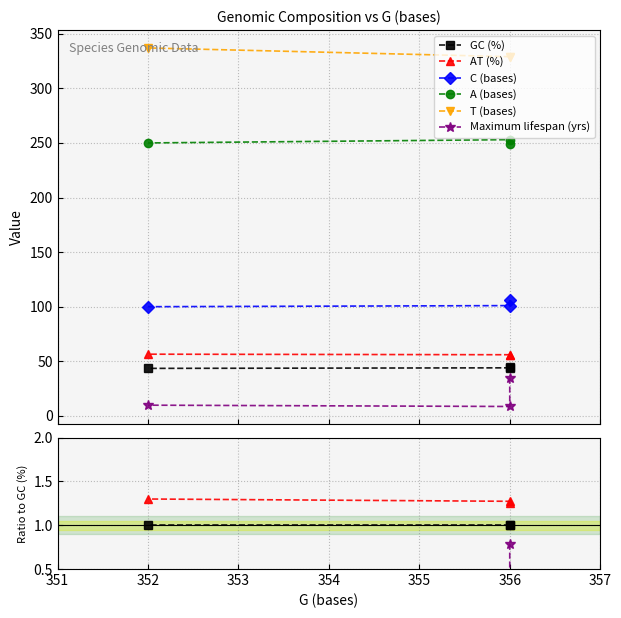

What are all the series names shown in the legend?

GC (%), AT (%), C (bases), A (bases), T (bases), Maximum lifespan (yrs)